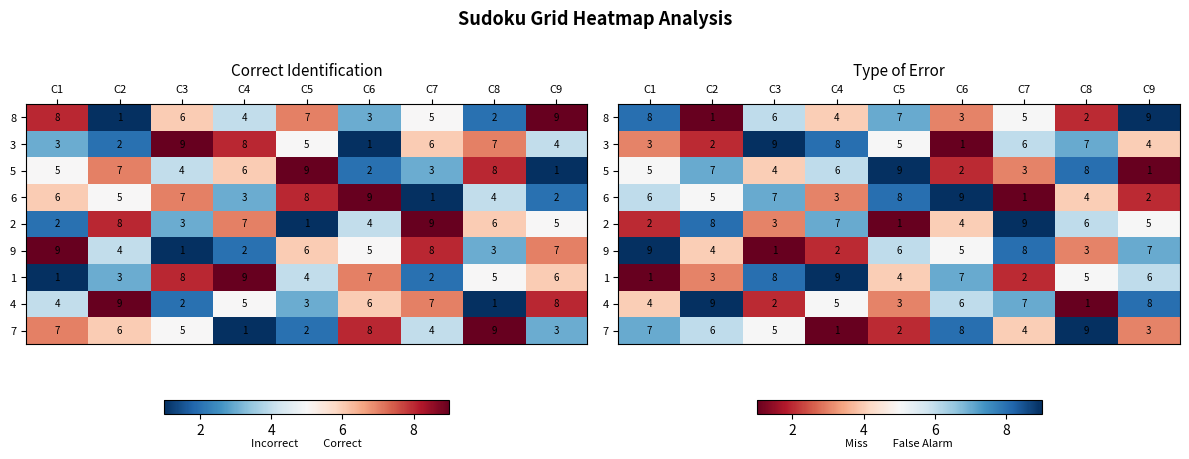

At how many categories does at least one series exceed 3?

9